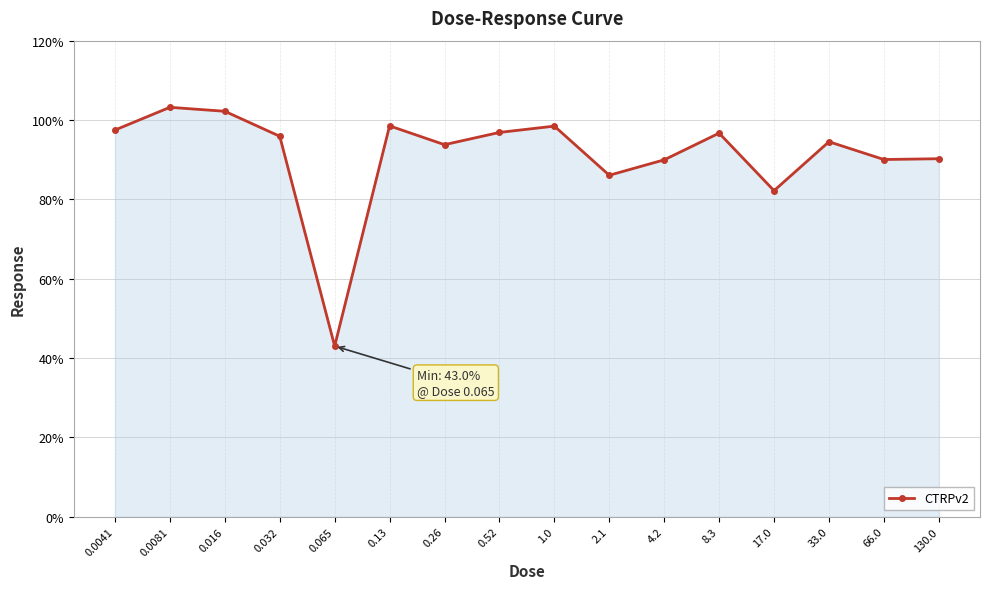

What is the smallest value displayed?

43.0